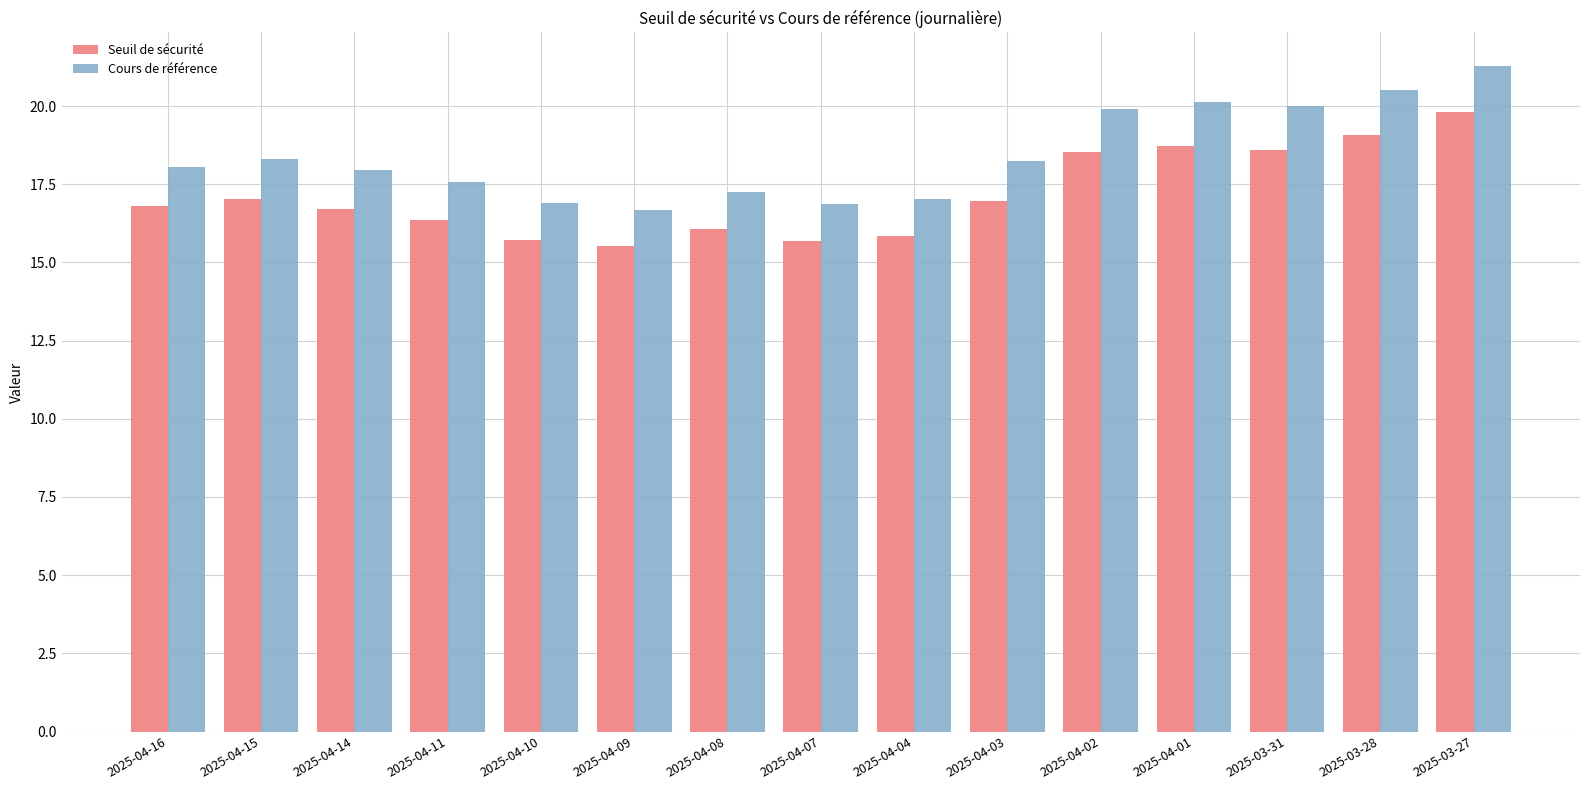

Which series has the largest total across all categories?

Cours de référence